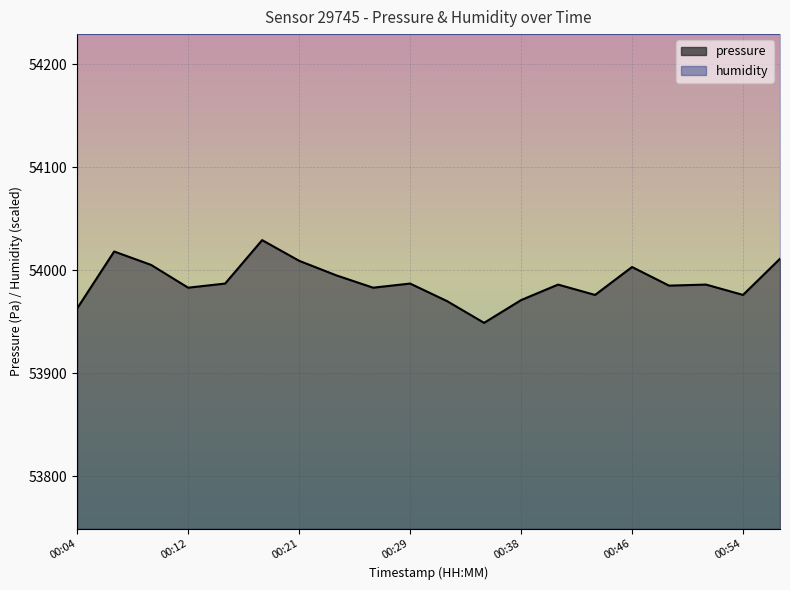

The chart shows a value of 53982.9 at 00:12. True or false?

True